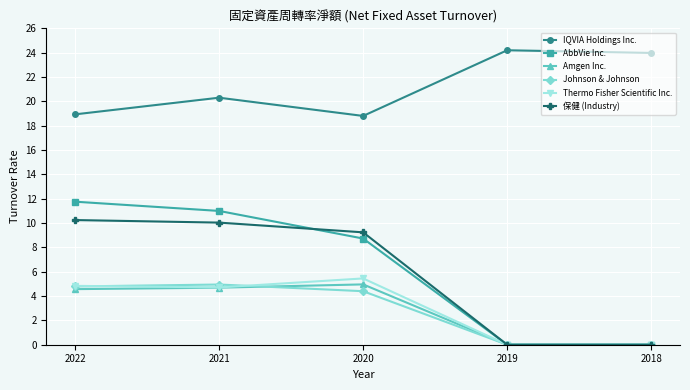

What is the maximum value shown in the chart?

24.2